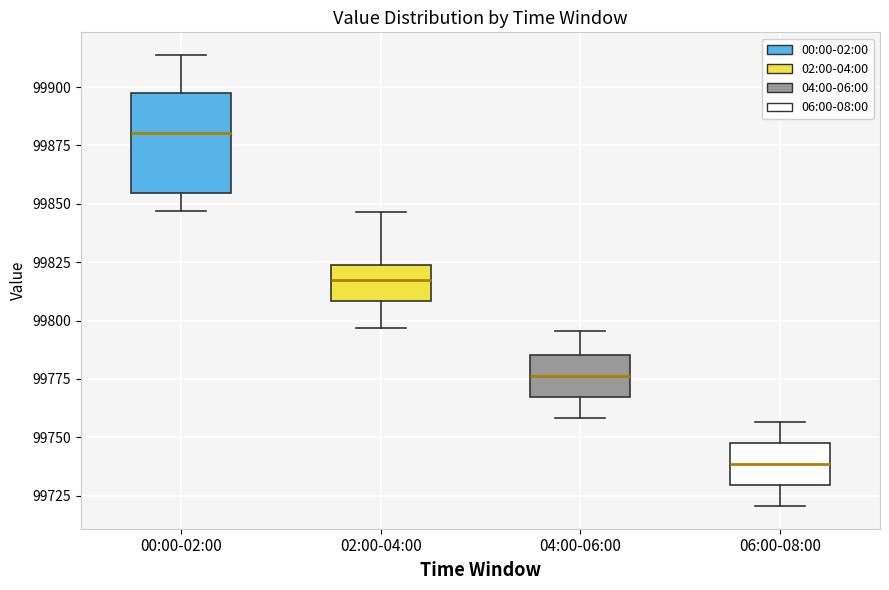

Where is the lower edge of the box for 02:00-04:00 on the y-axis? The values are not printed on the chart, so give them approximately, as read against the axis.

99810